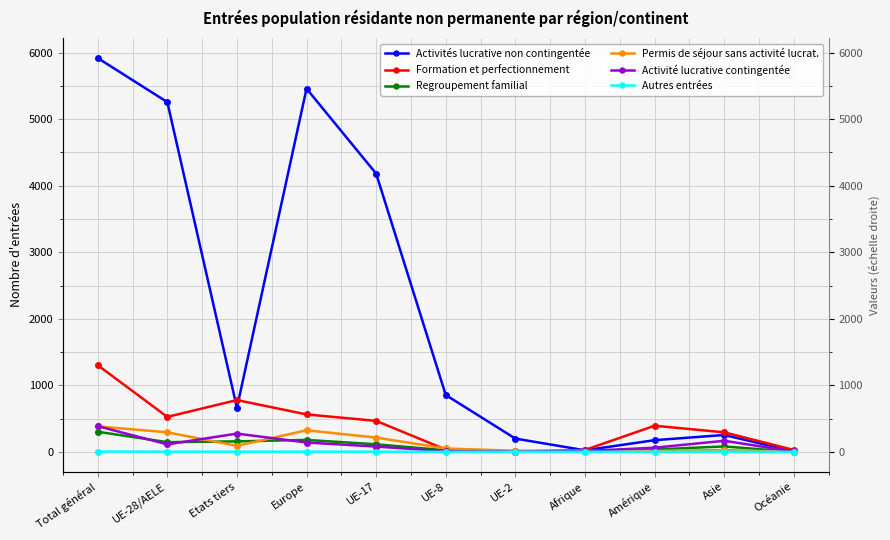

What is the highest value of the Permis de séjour sans activité lucrat. series?

383